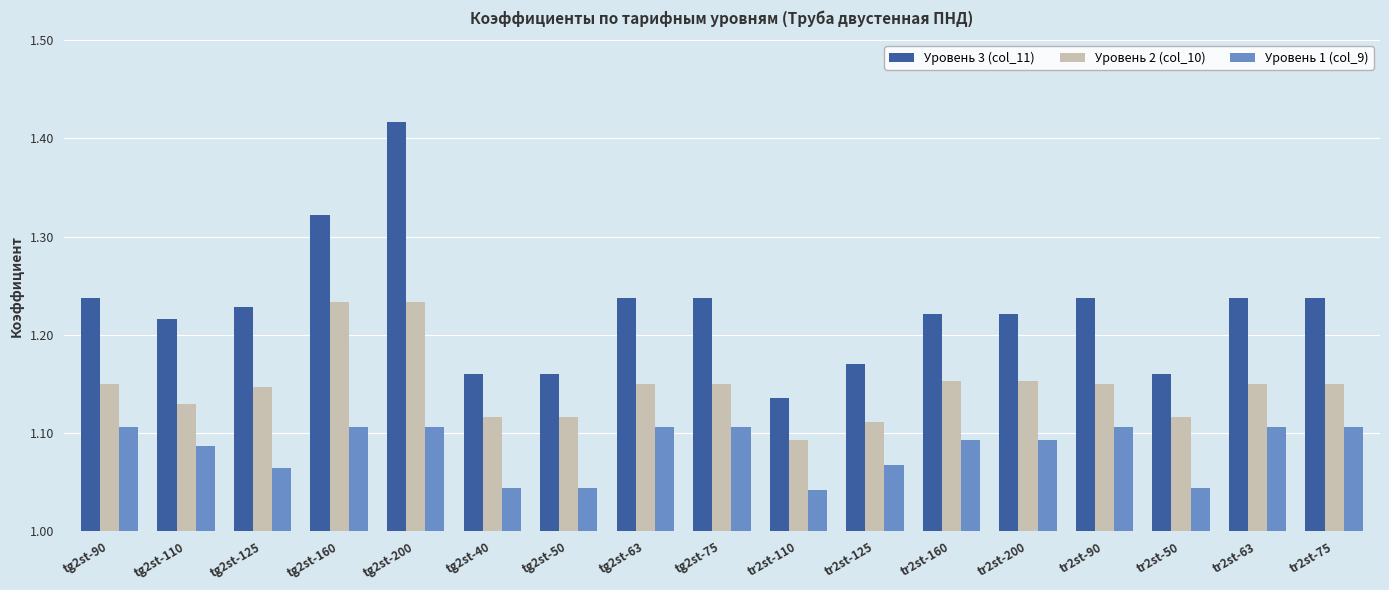

Is it true that Уровень 3 (col_11) equals 1.8 at tg2st-160?

False